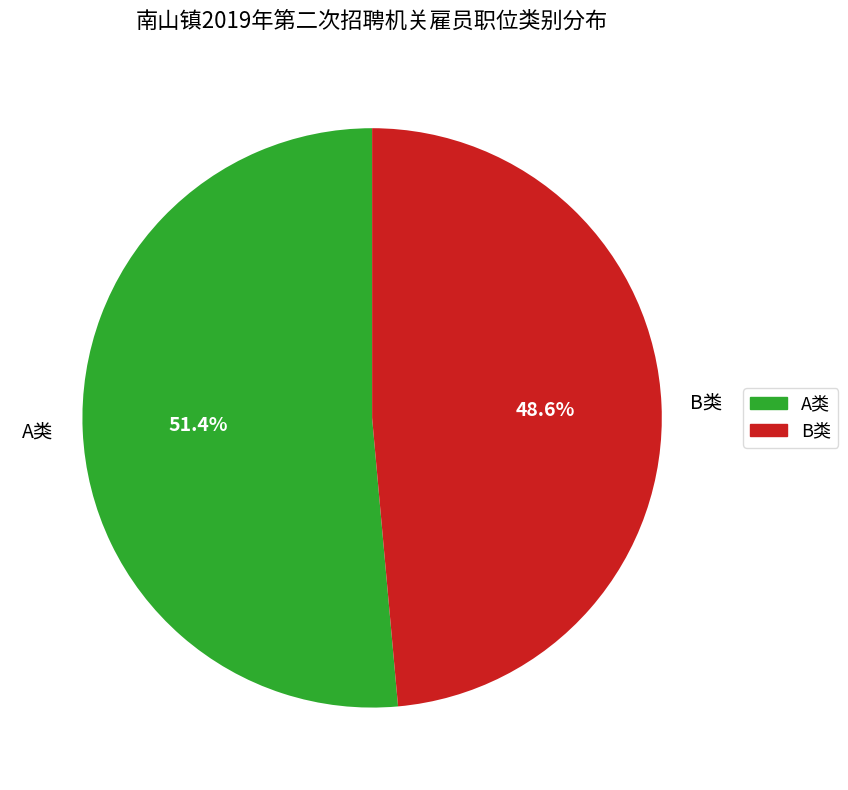

Does A类 account for over 50% of the chart?

Yes